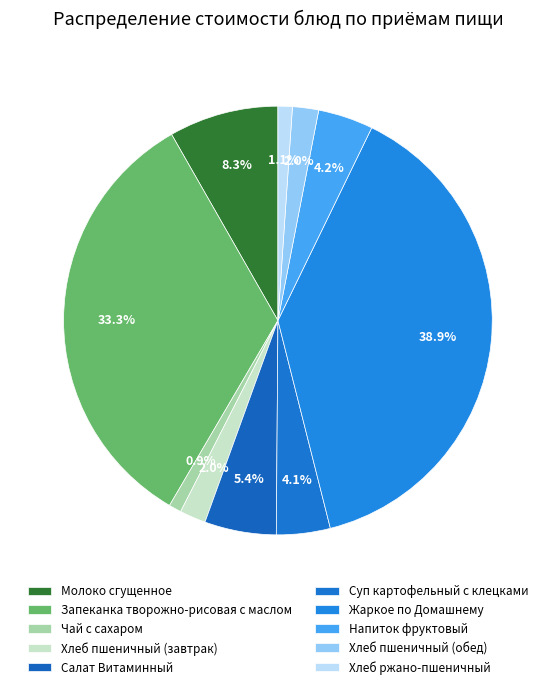

To the nearest percent, what portion does Жаркое по Домашнему represent?

39%